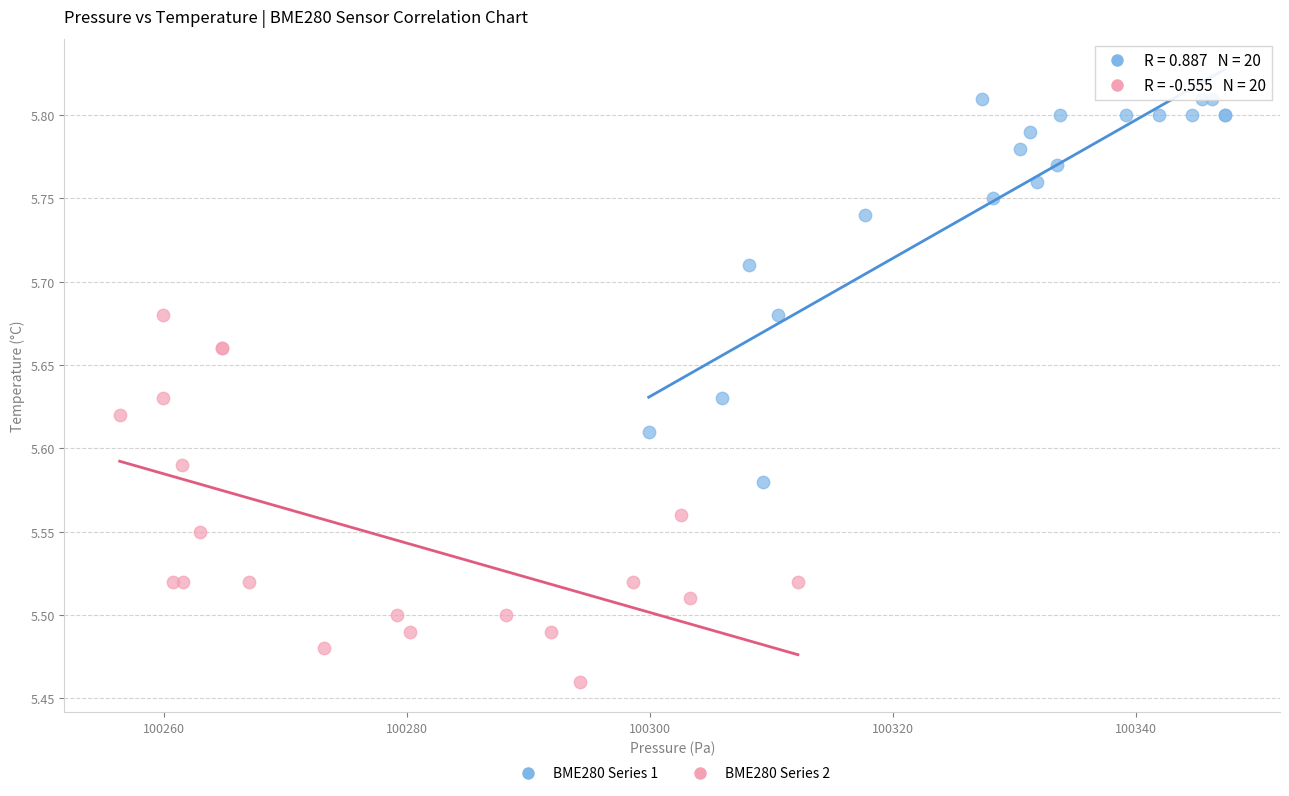

Which series reaches the minimum Y coordinate?

BME280 Series 2